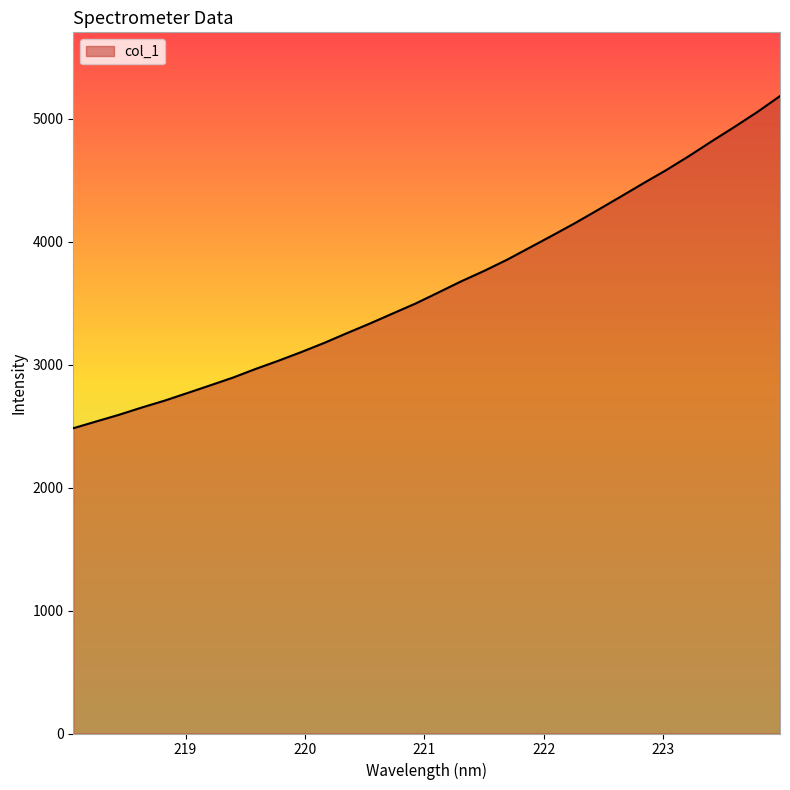

What is the smallest value displayed?

2482.0